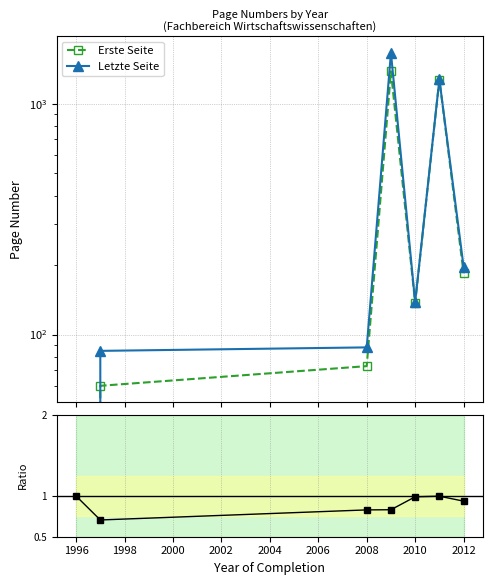

Which series changed the most between 1998 and 2000?

Letzte Seite